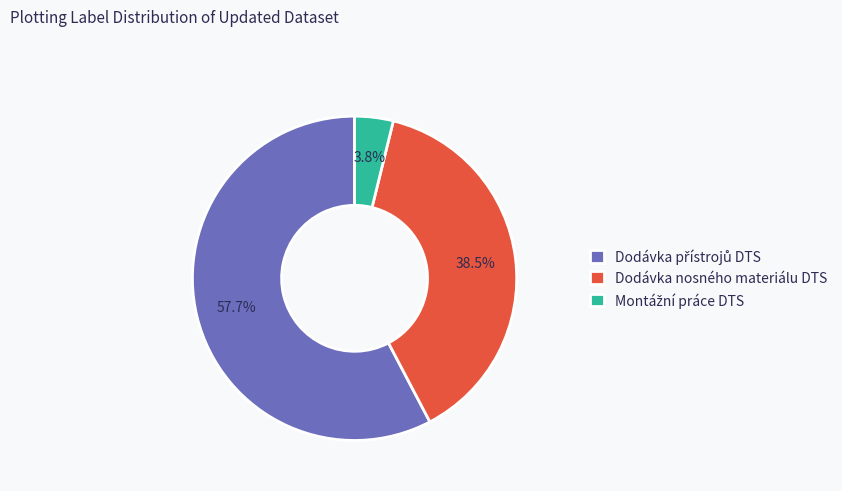

How much of the chart is everything except Dodávka nosného materiálu DTS?

61.5%